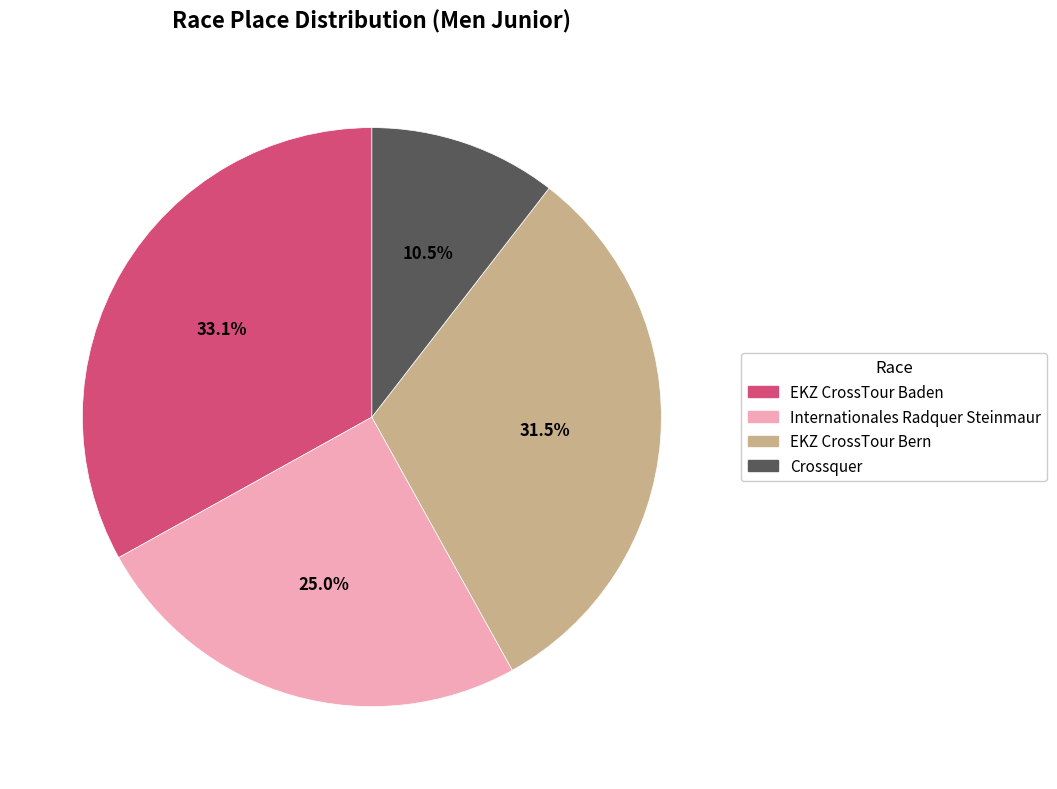

To the nearest percent, what is the combined percentage of EKZ CrossTour Baden and Internationales Radquer Steinmaur?

58%